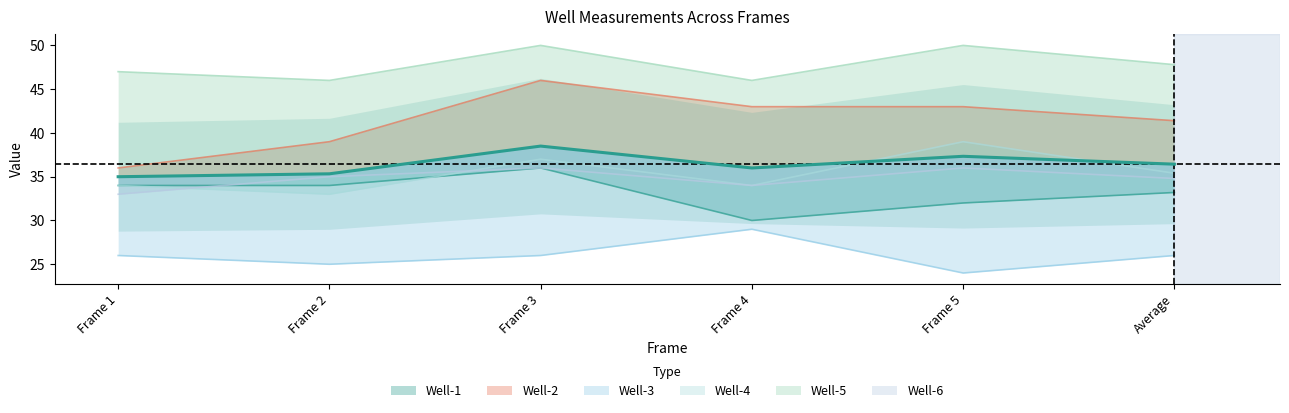

What is the total value across all series at Frame 2?

212.0